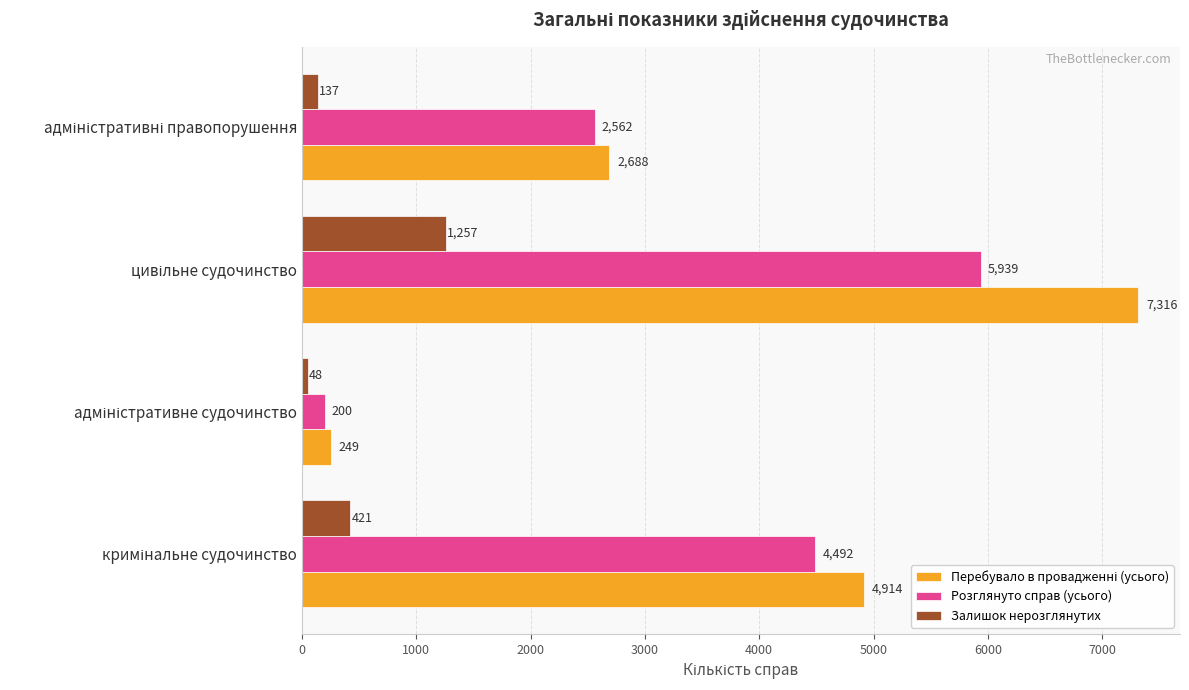

What is the difference between the second highest and second lowest values in the Розглянуто справ (усього) series?

1930